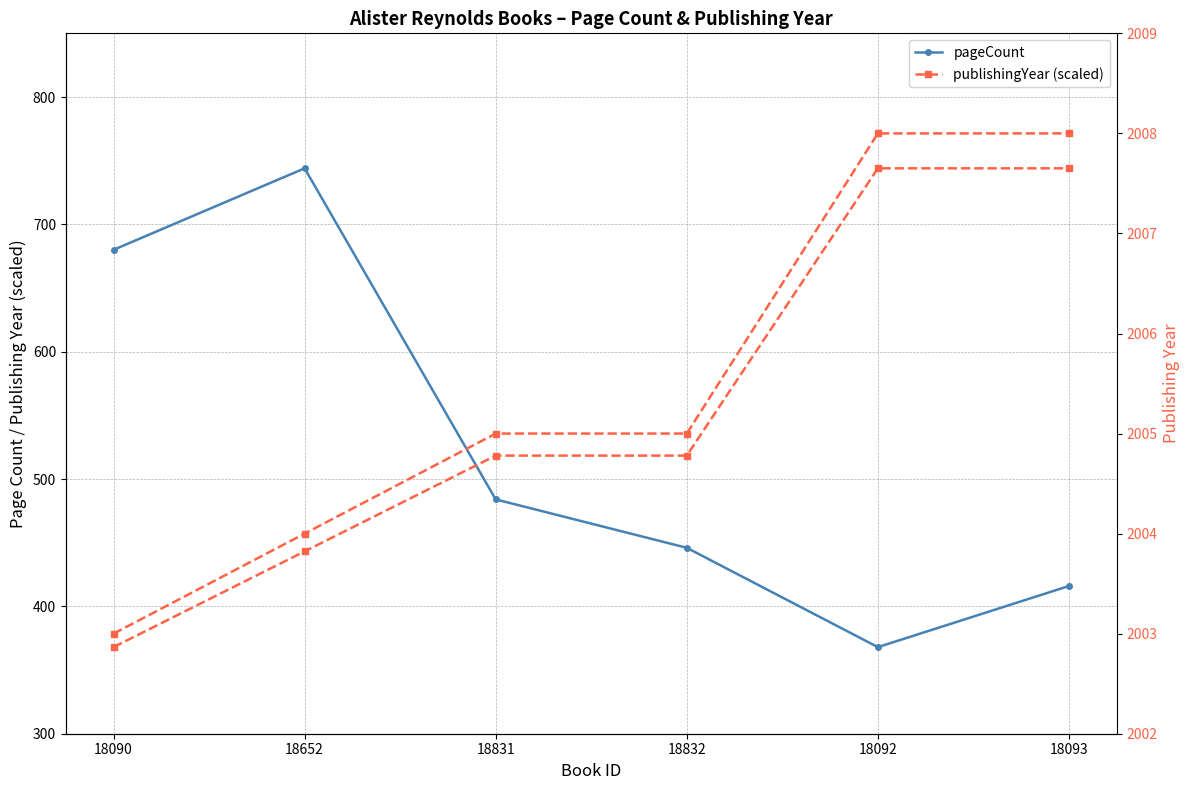

List the series in order of their peak value, lowest first.

publishingYear (scaled), pageCount, publishingYear